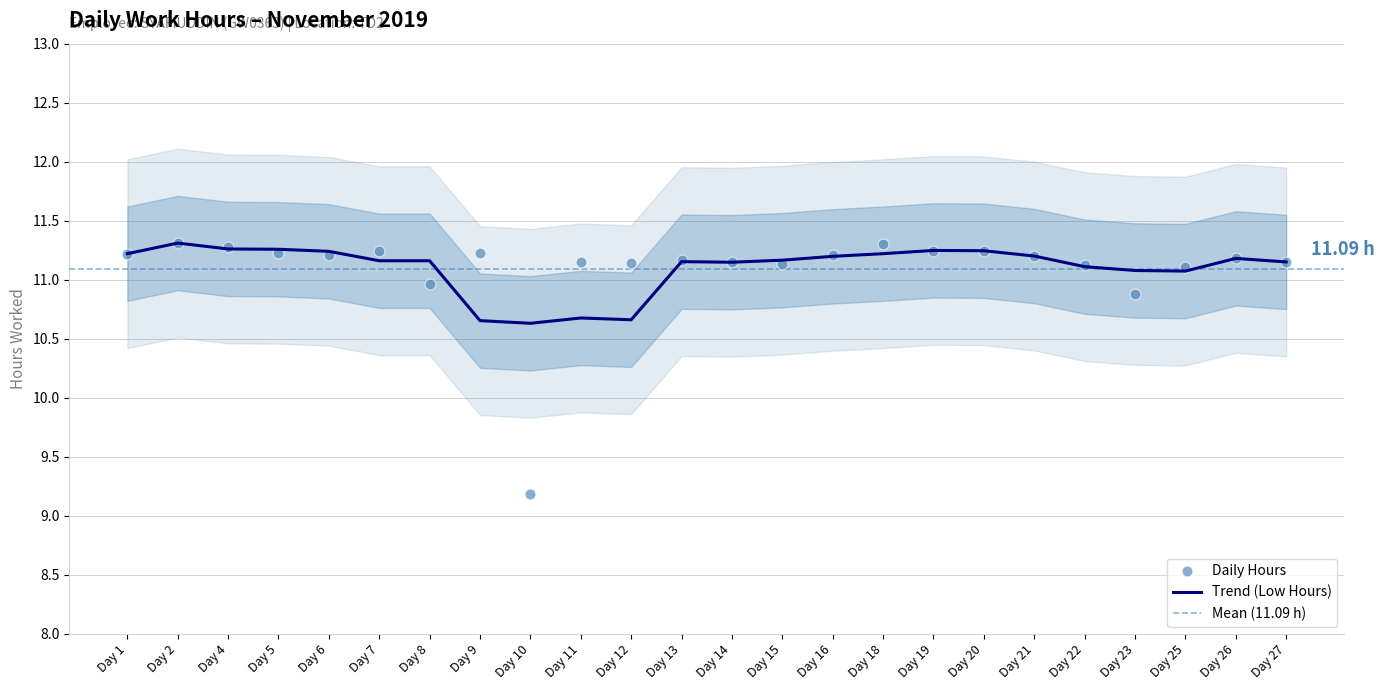

Approximately how many times larger is the value at Day 23 compared to Day 16?

1.0